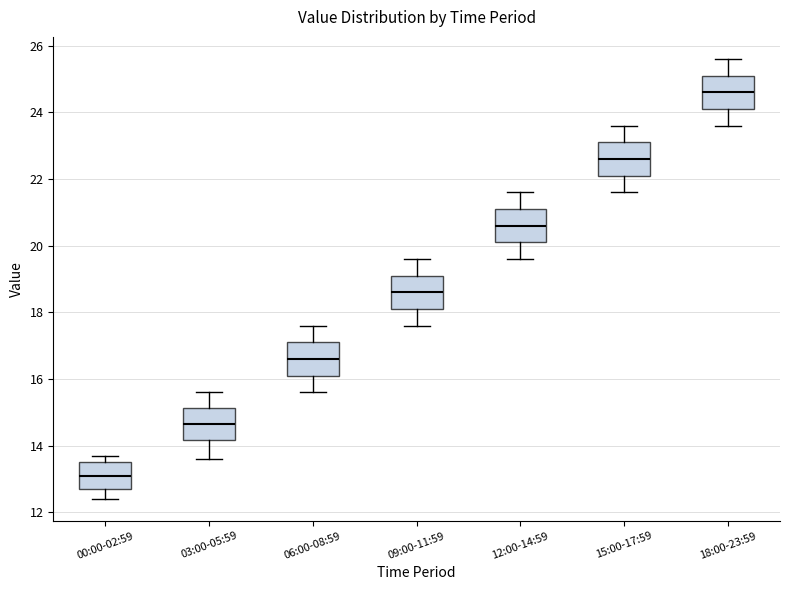

Which box's median line is the highest?

18:00-23:59